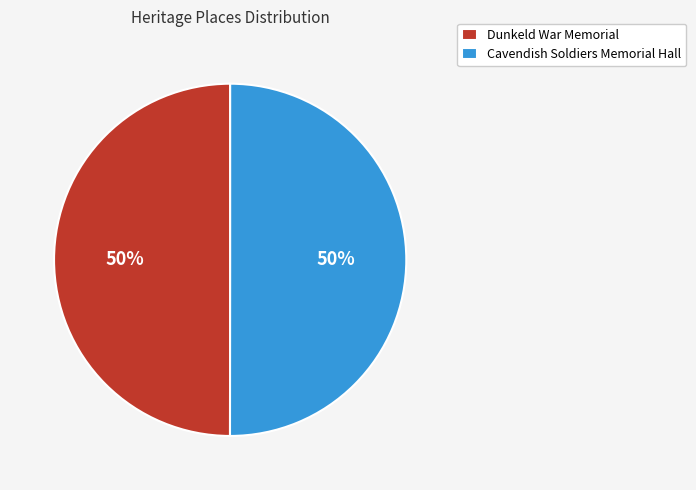

To the nearest percent, what portion does Dunkeld War Memorial represent?

50%